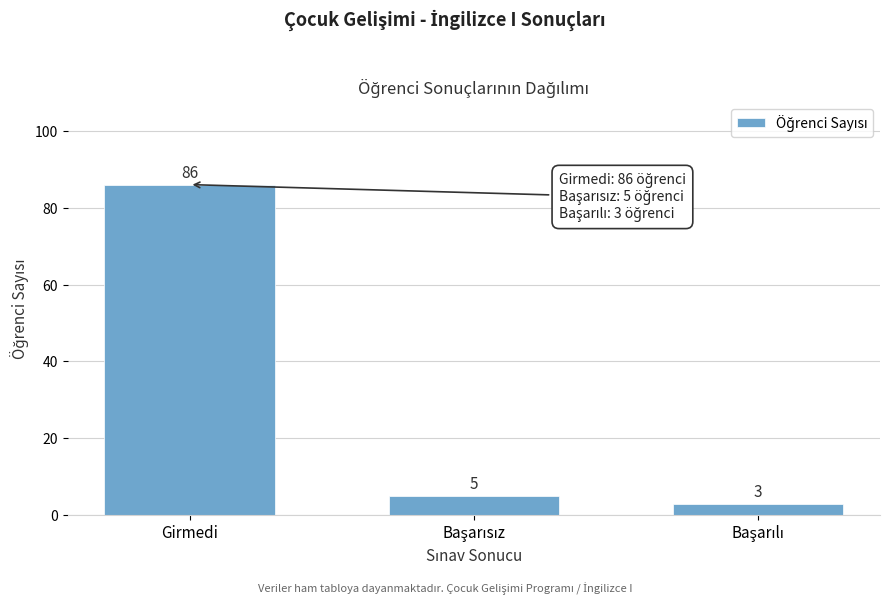

Reading left to right, transcribe all the data shown in this chart.

86	5	3